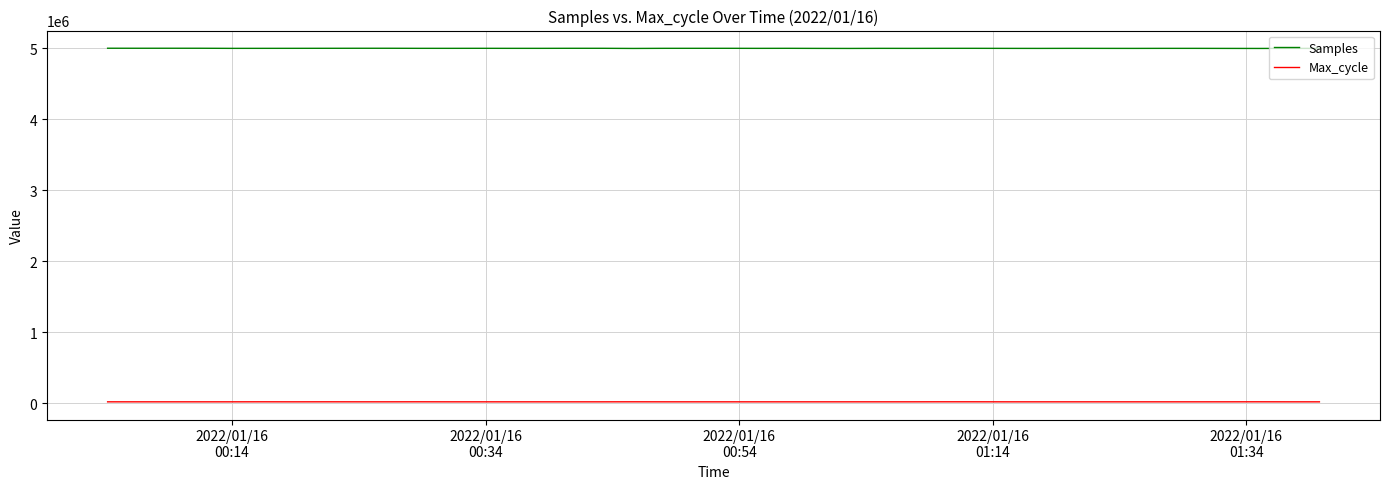

True or false: Max_cycle and Samples cross at least once.

False